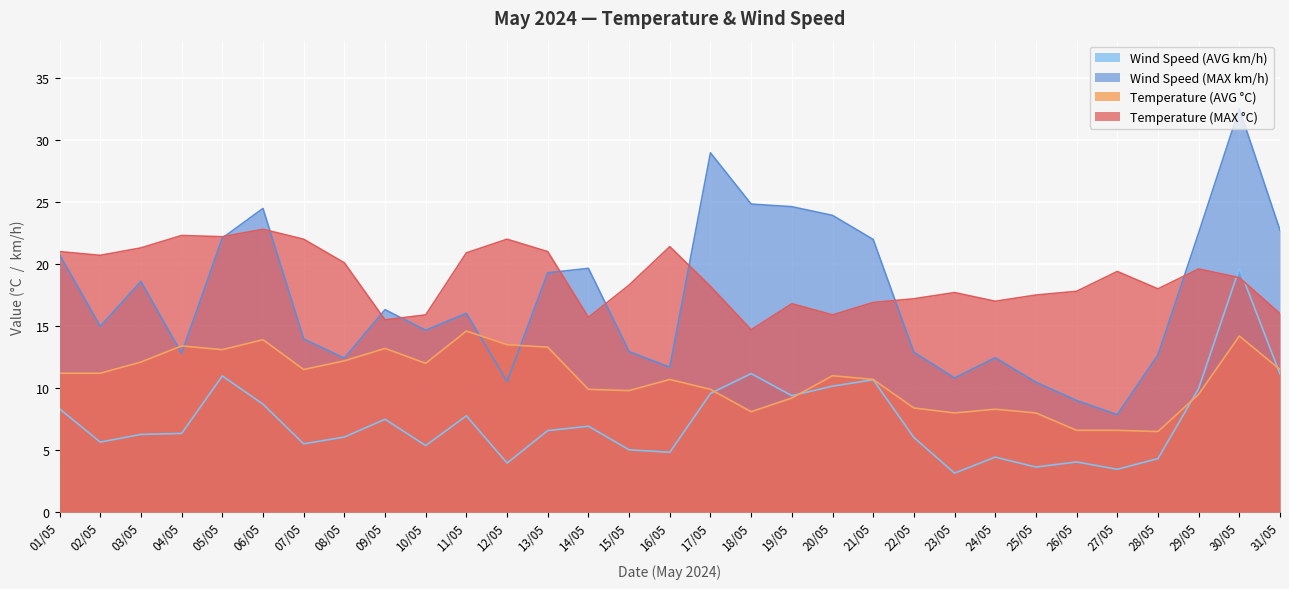

At which label is Temperature (AVG °C) closest to 10?

14/05